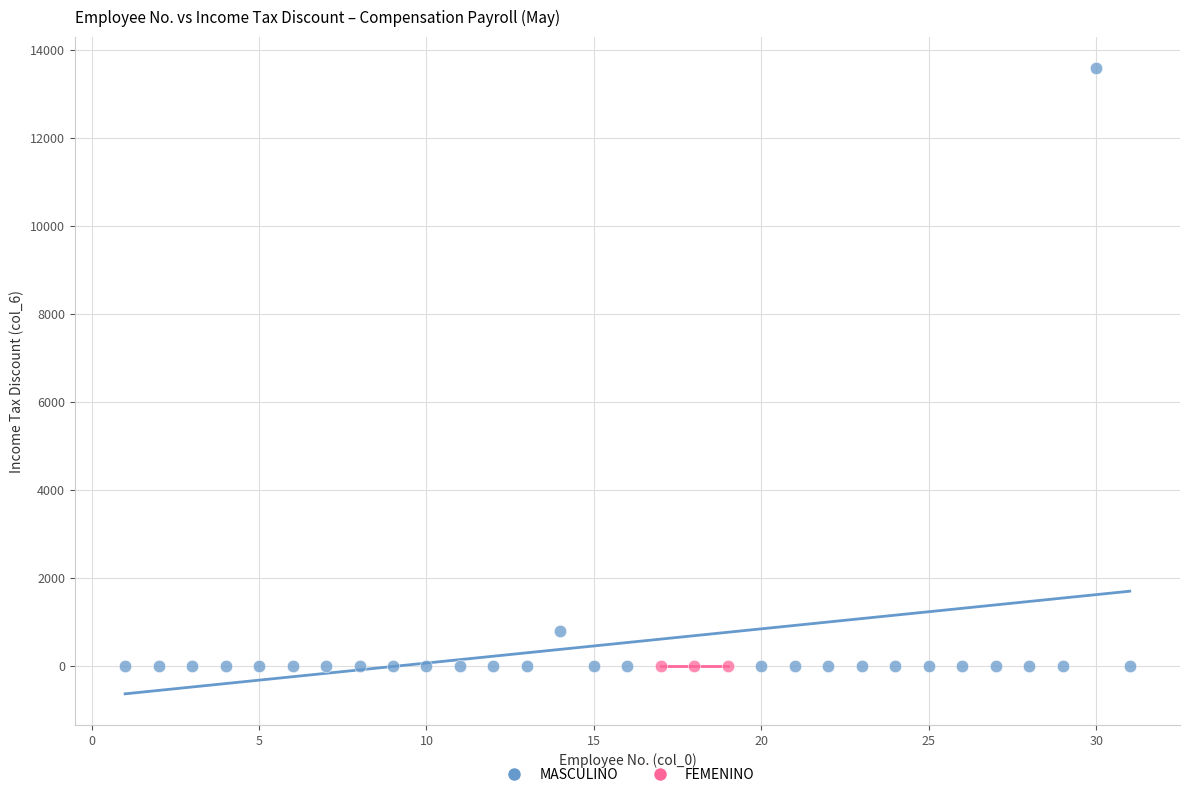

Which series contains the highest Y value?

MASCULINO